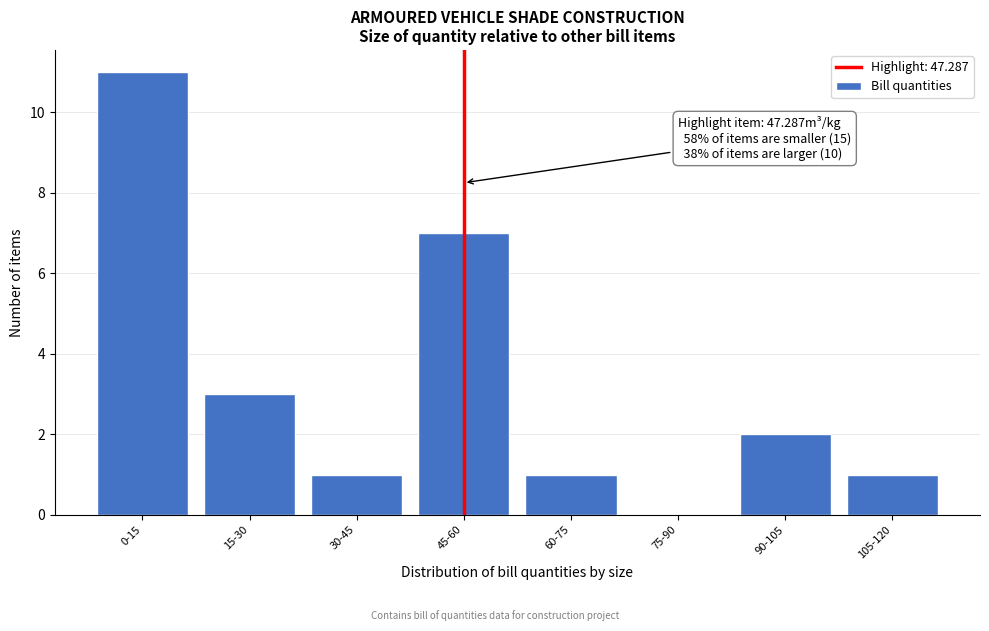

Reading left to right, what are all the values shown in this chart?

0-15=11	15-30=3	30-45=1	45-60=7	60-75=1	75-90=0	90-105=2	105-120=1